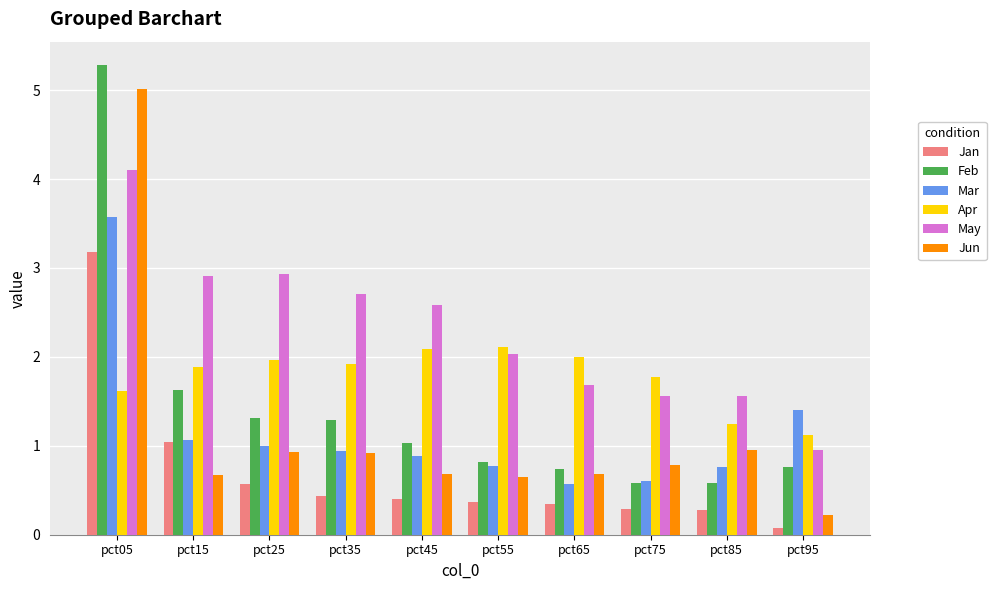

At pct95, list the series in order from largest to smallest.

Mar, Apr, May, Feb, Jun, Jan